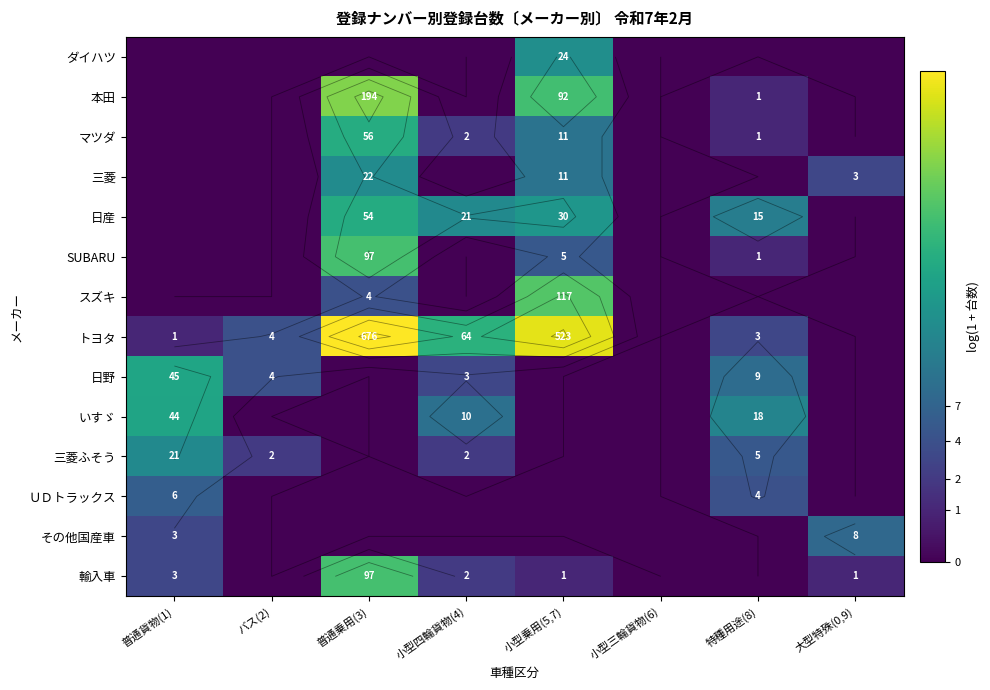

Which has a higher value, 大型特殊(0,9) or 小型四輪貨物(4)?

大型特殊(0,9)